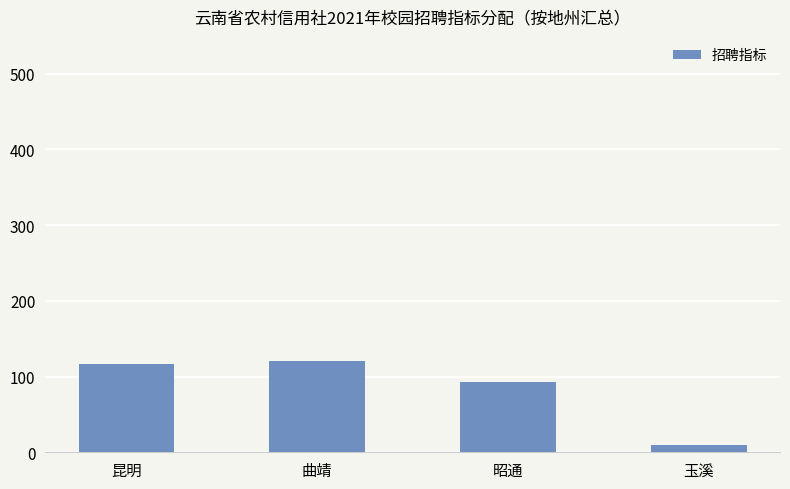

What is the smallest value displayed?

10